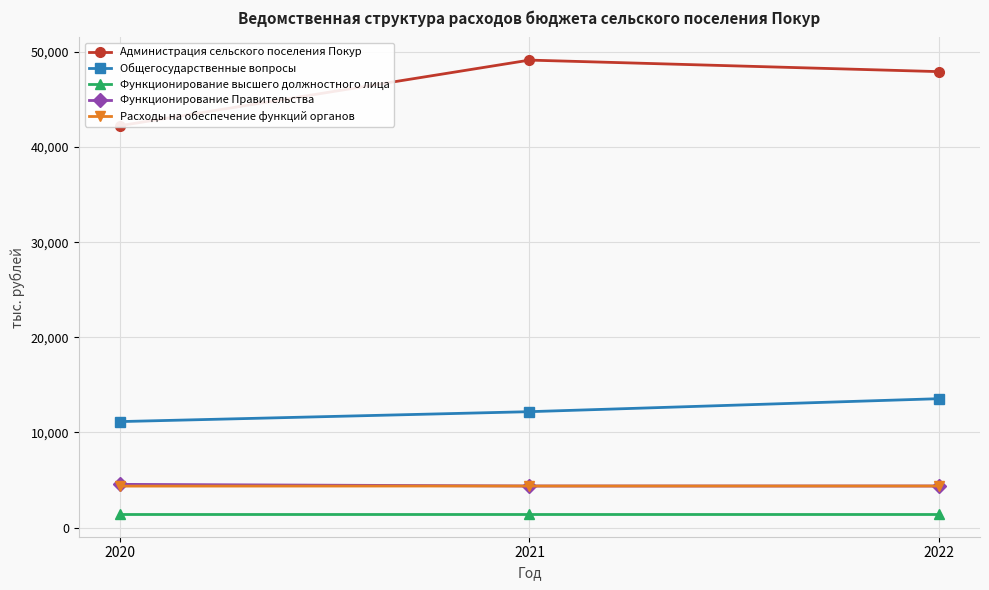

What is the sum of all Функционирование Правительства values?

13264.2